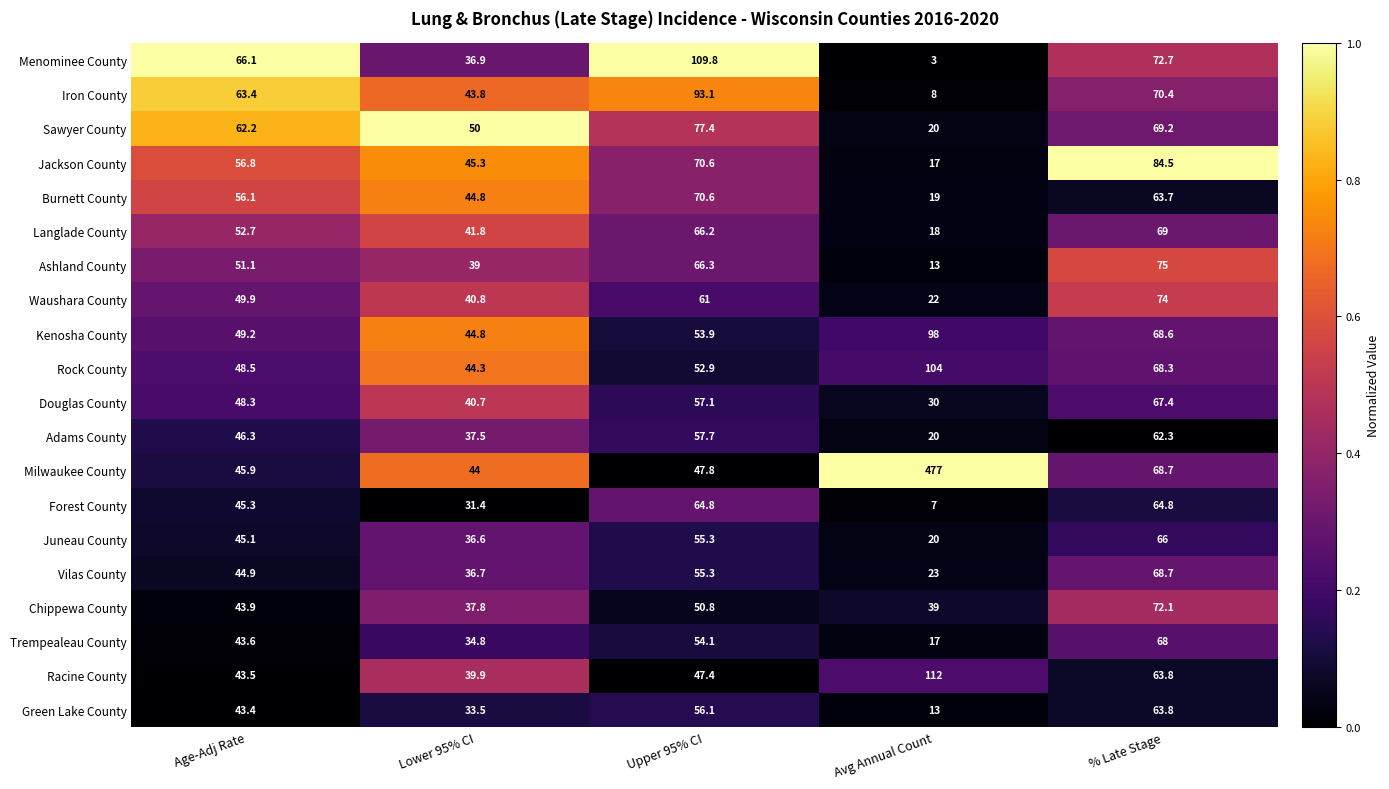

What is the average value of the Iron County series?

55.7